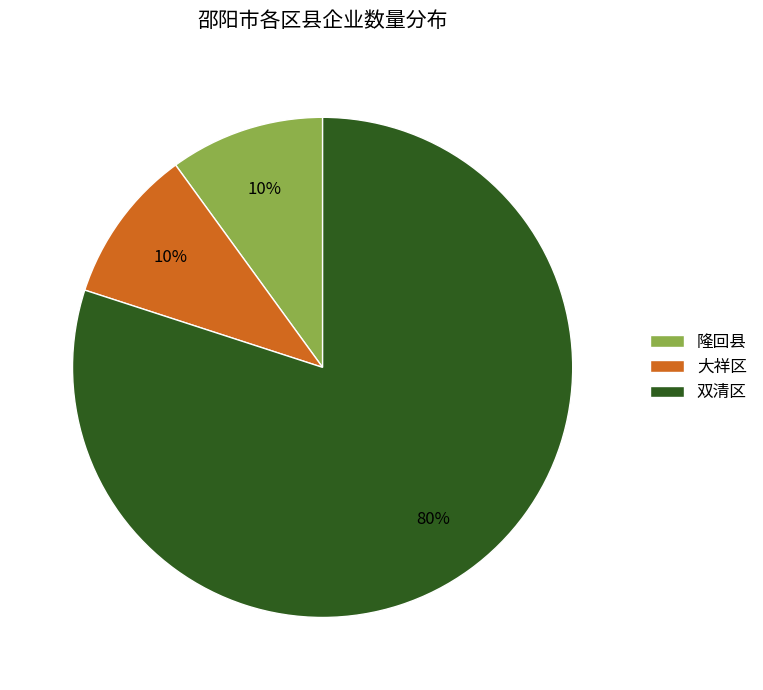

What is the largest slice in the pie chart?

双清区